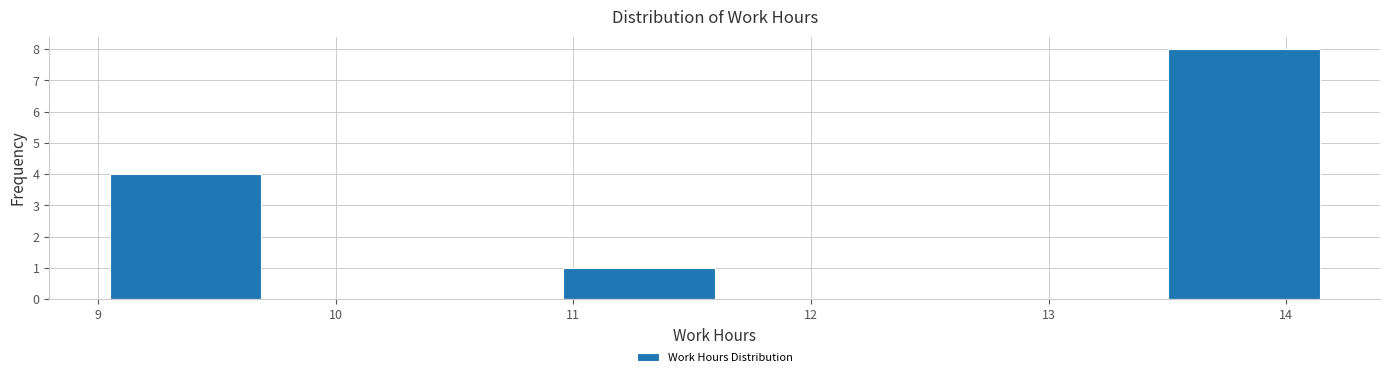

Reading left to right, list every bar in this chart as the range it spans on the x-axis followed by its height. Neither the bar edges nor the heights are printed on the chart, so give them approximately, as read against the axes.

9.1 to 9.7: 4
9.7 to 10.3: 0
10.3 to 11.0: 0
11.0 to 11.6: 1
11.6 to 12.2: 0
12.2 to 12.9: 0
12.9 to 13.5: 0
13.5 to 14.1: 8